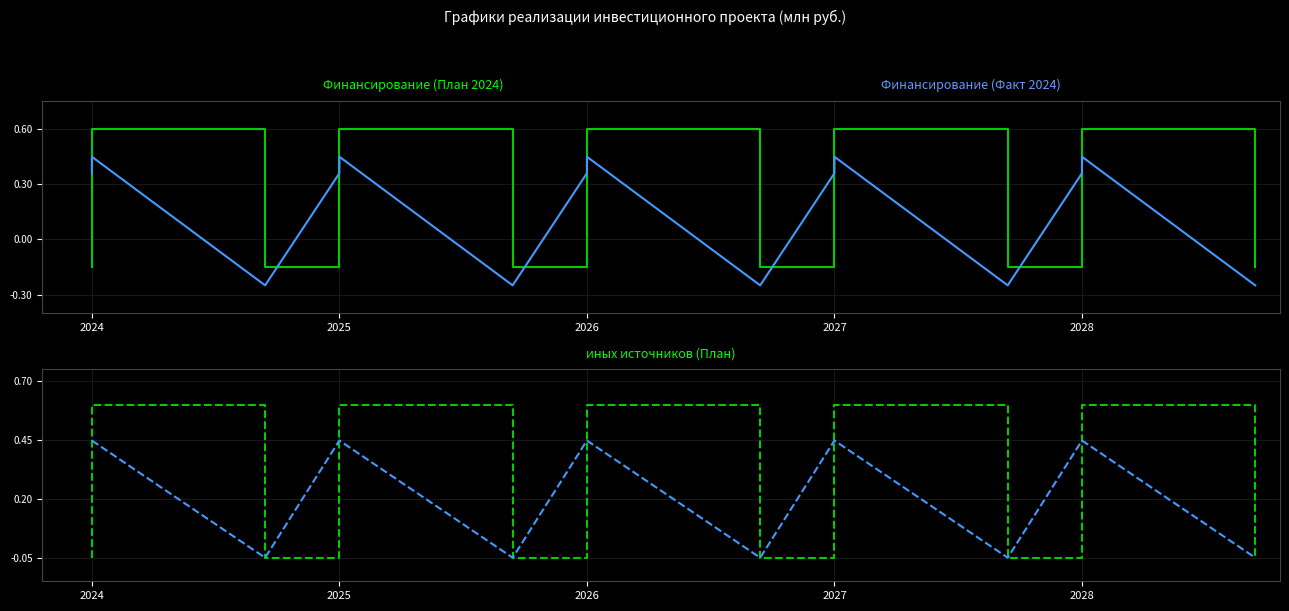

How many values in the Финансирование (План 2024) series are below 0?

10